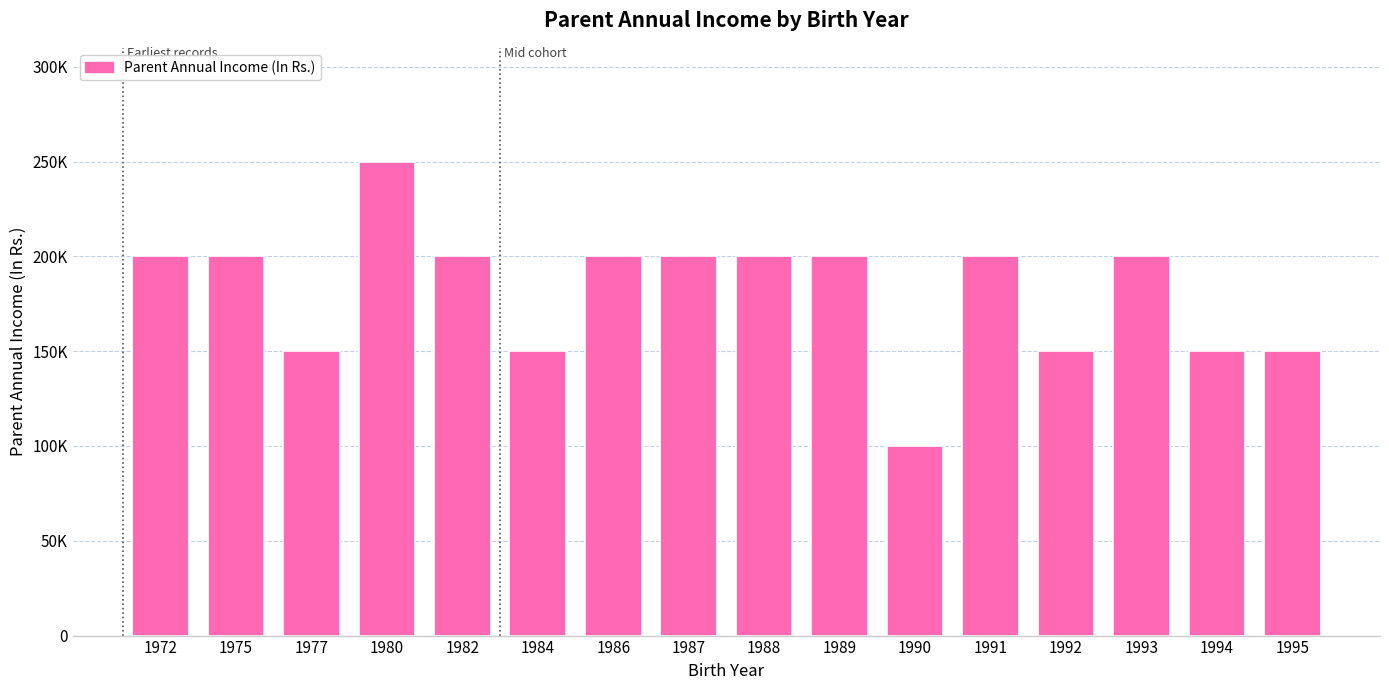

What is the difference between the maximum and minimum values?

150000